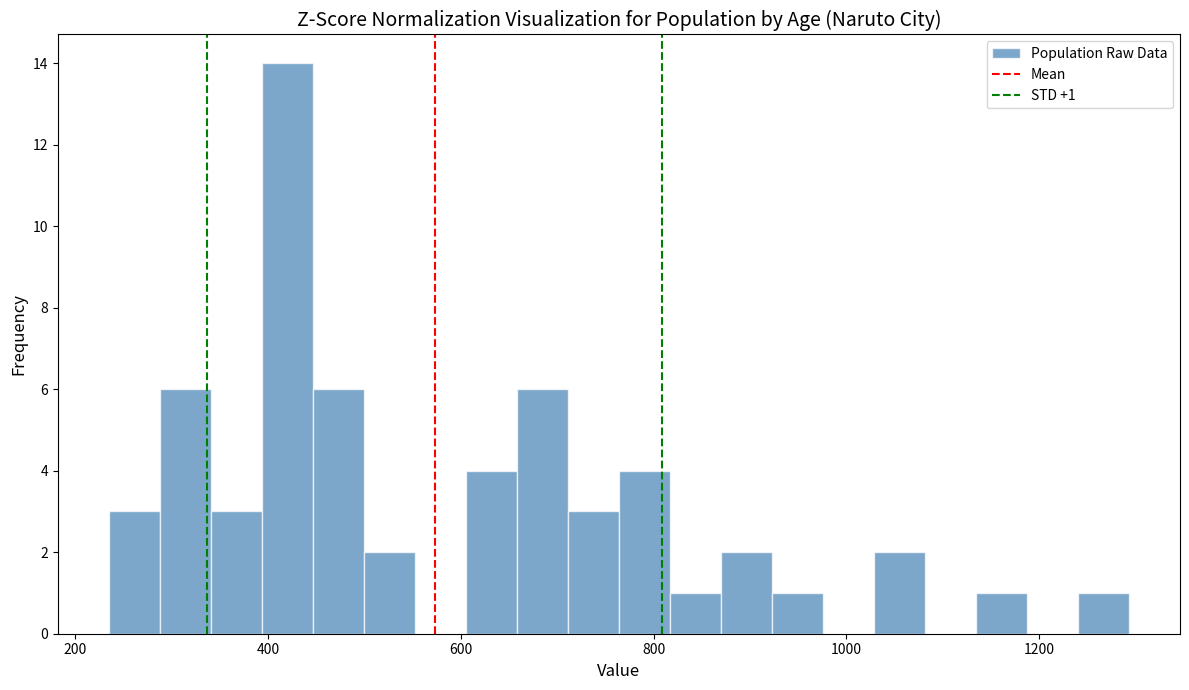

Around what value on the x-axis is the tallest bar? Give the approximate position of its centre, as read against the axis.

420